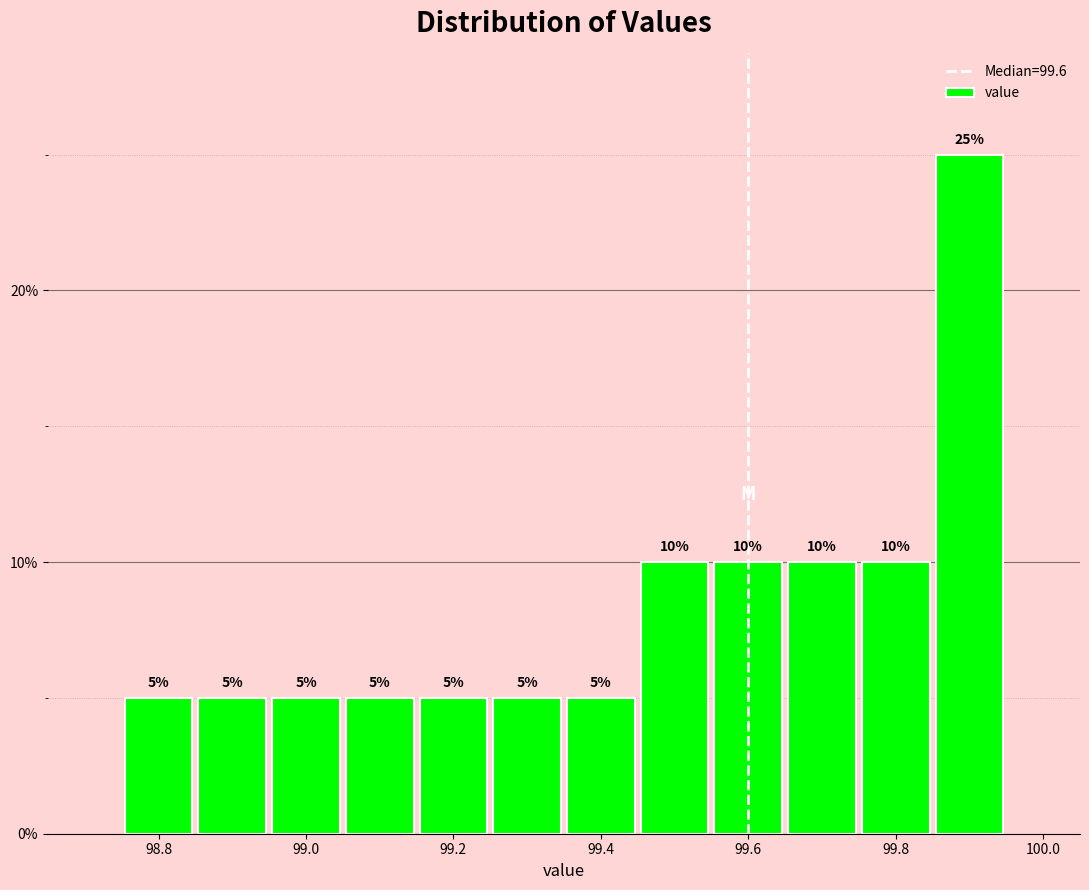

What is the height of the bar covering 99.55 to 99.65 on the x-axis? The bar edges are not printed on the chart, so give them approximately, as read against the axis.

10